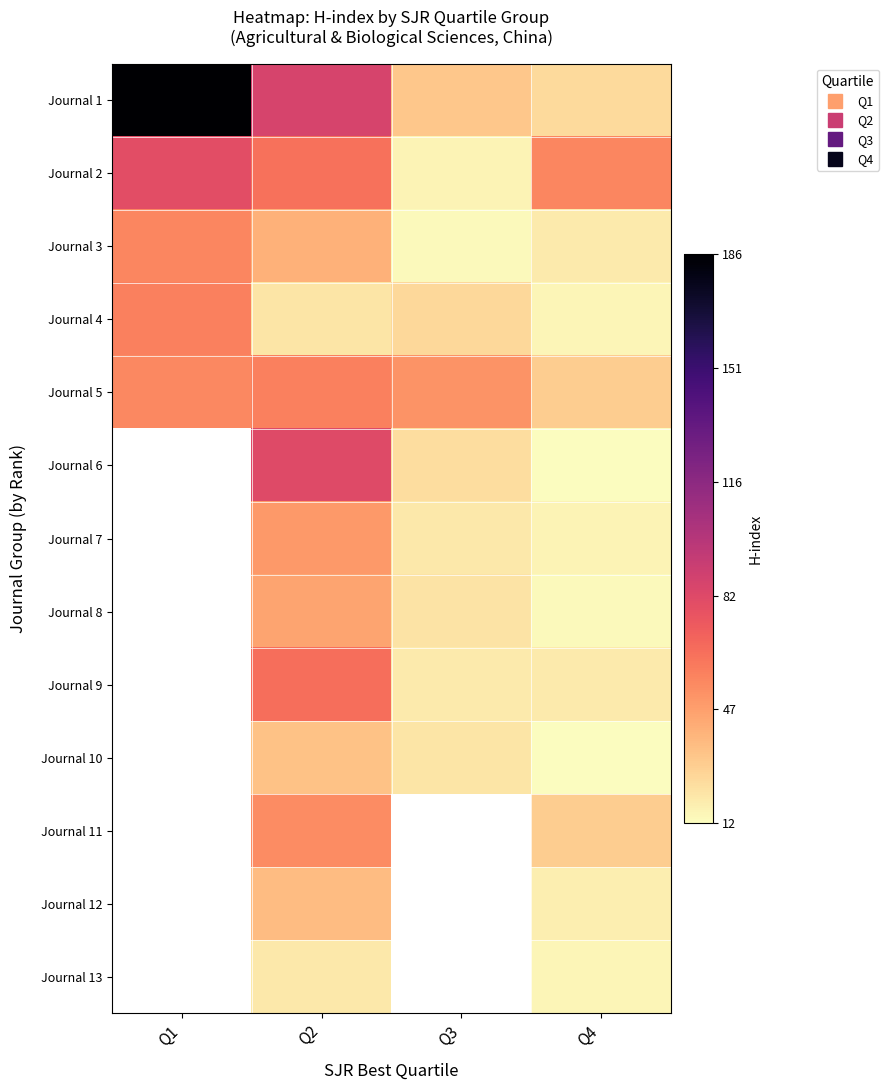

What is the smallest value displayed?

12.0